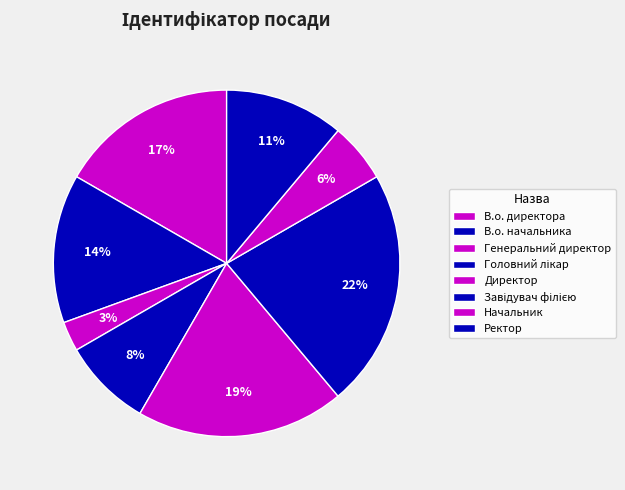

Rank the categories by value from lowest to highest.

Генеральний директор, Начальник, Головний лікар, Ректор, В.о. начальника, В.о. директора, Директор, Завідувач філією